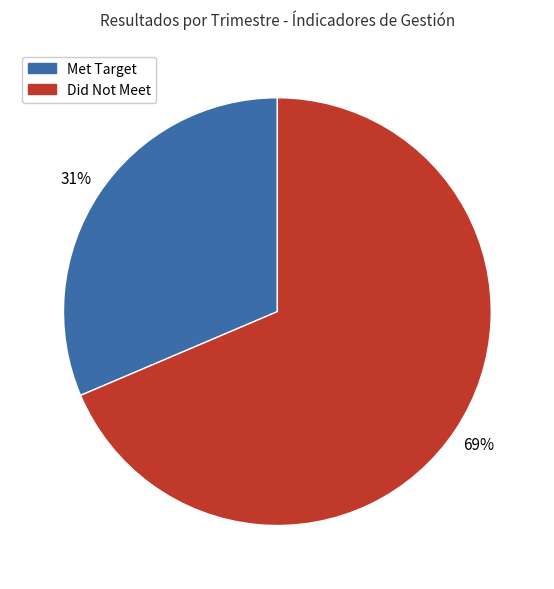

Is there a majority slice in this chart?

Yes